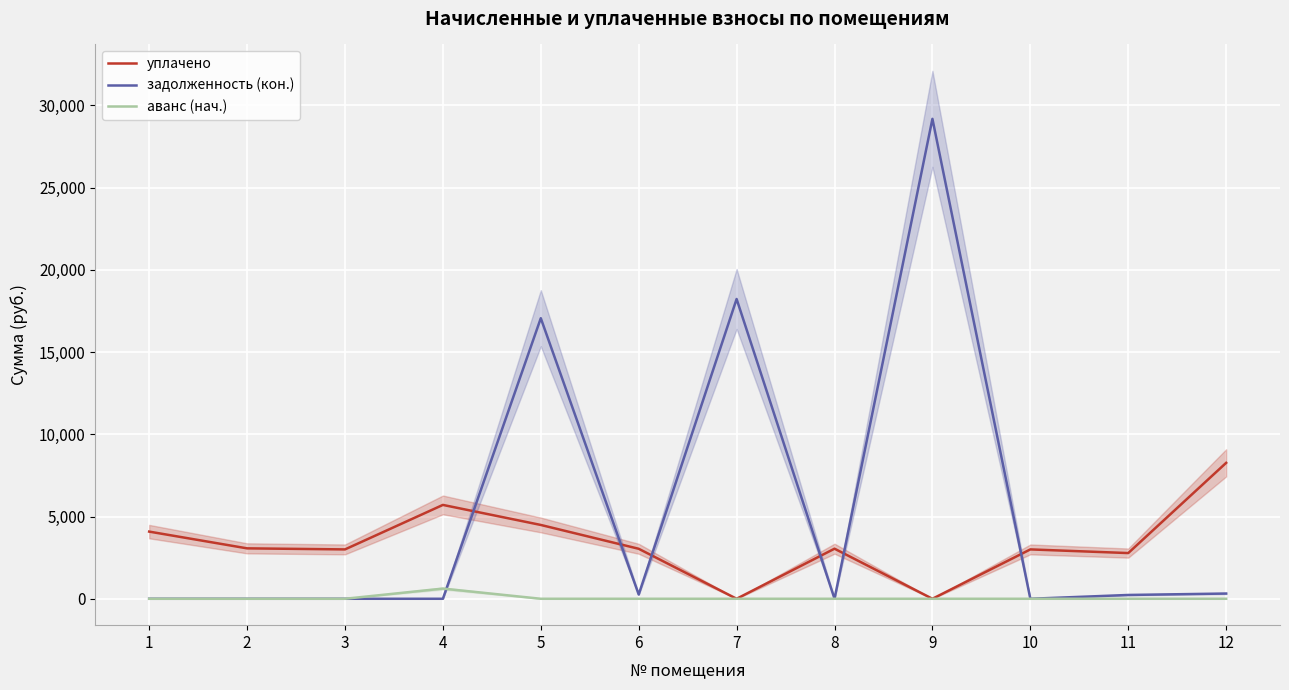

The value of аванс (нач.) at 4 is 953.4. True or false?

False